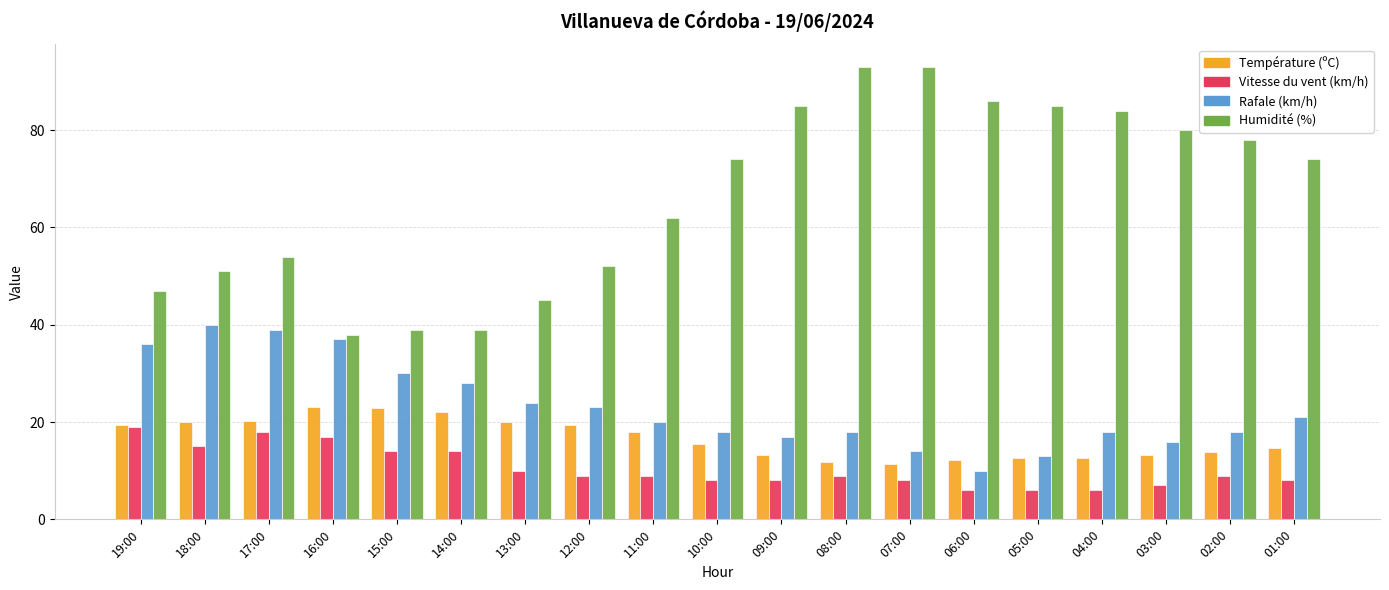

Does the chart contain any negative values?

No